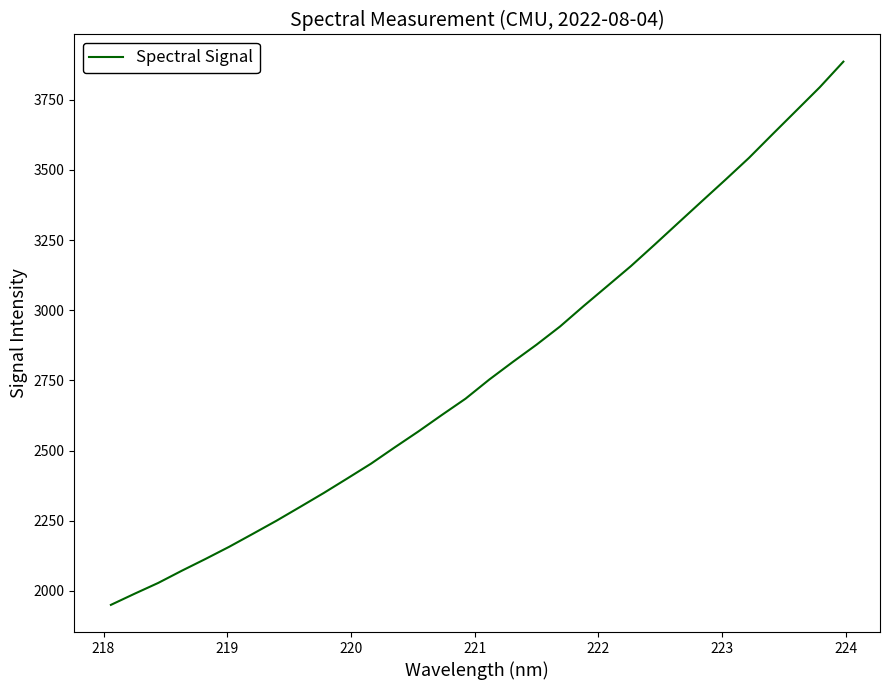

What is the maximum value shown in the chart?

3886.2